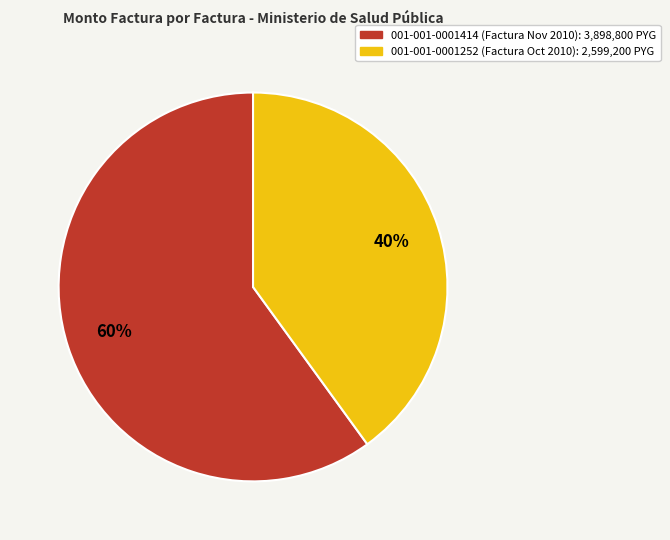

To the nearest percent, what percentage of the pie is 001-001-0001414?

60%